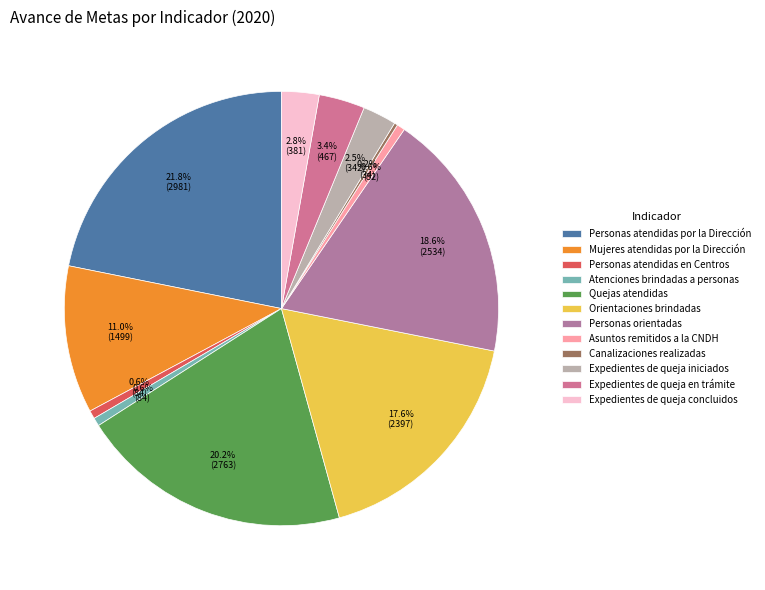

Count the number of slices in the pie.

12